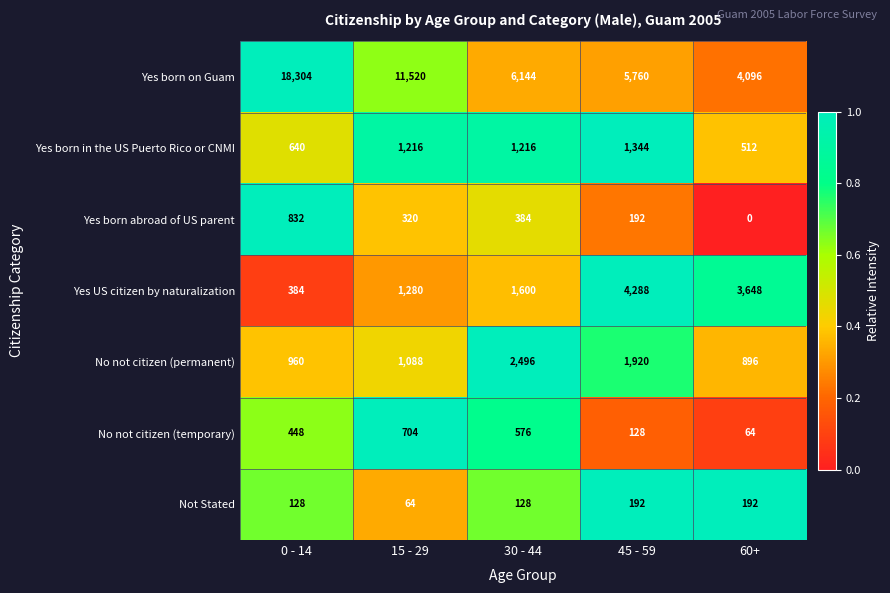

True or false: No not citizen (temporary) has a value of 576 at 30 - 44.

True